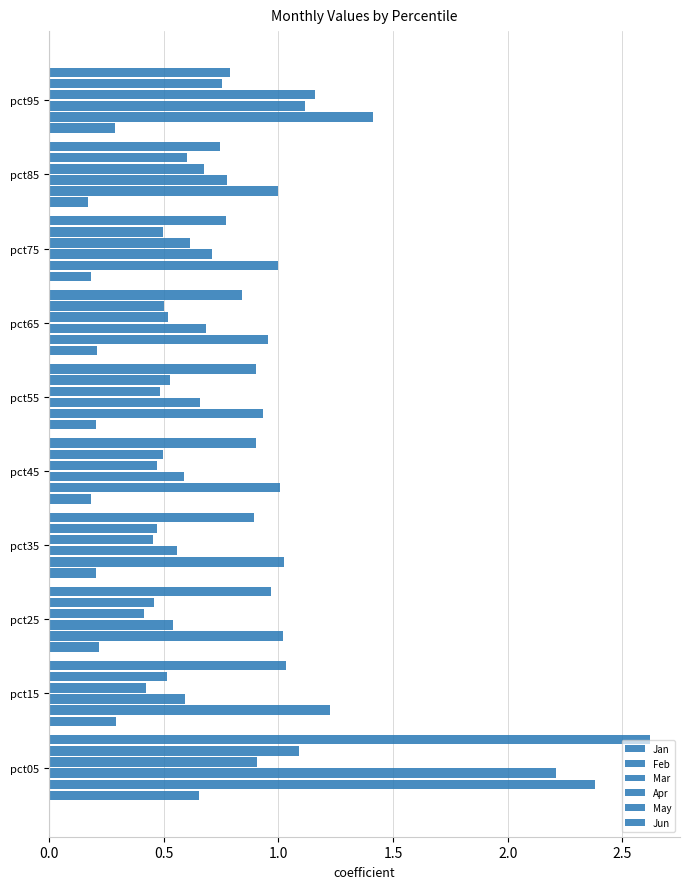

Which series has the largest range (max minus min)?

Jun